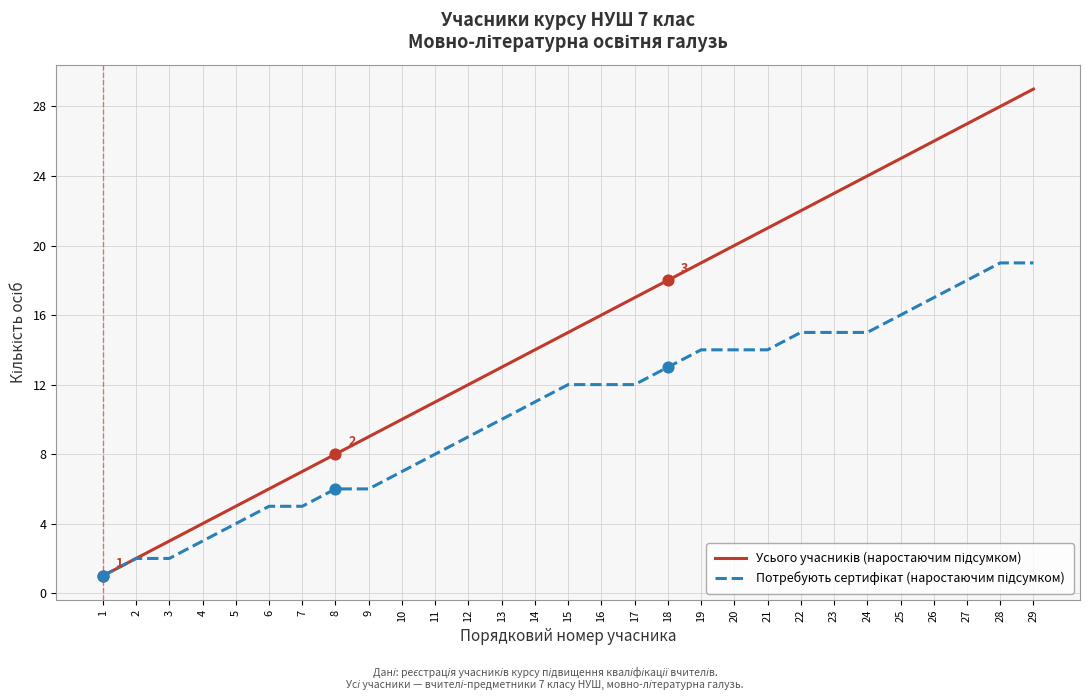

What is the maximum value shown in the chart?

29